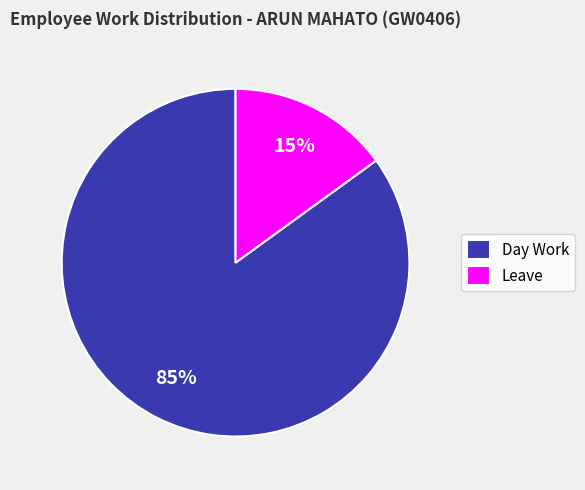

Count the number of slices in the pie.

2